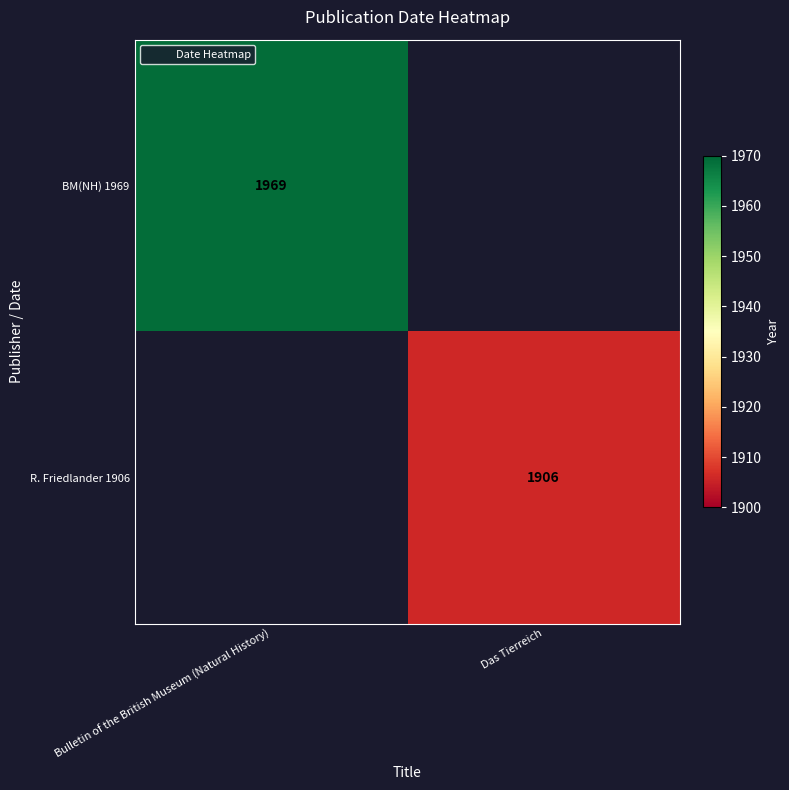

At which label is R. Friedlander 1906 closest to 953?

Bulletin of the British Museum (Natural History)